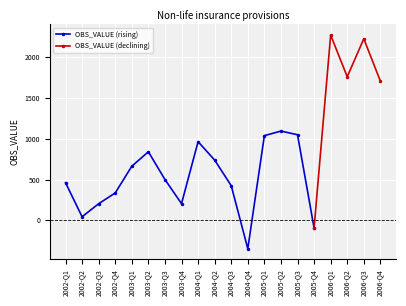

What is the value of the 7th point from the left?

501